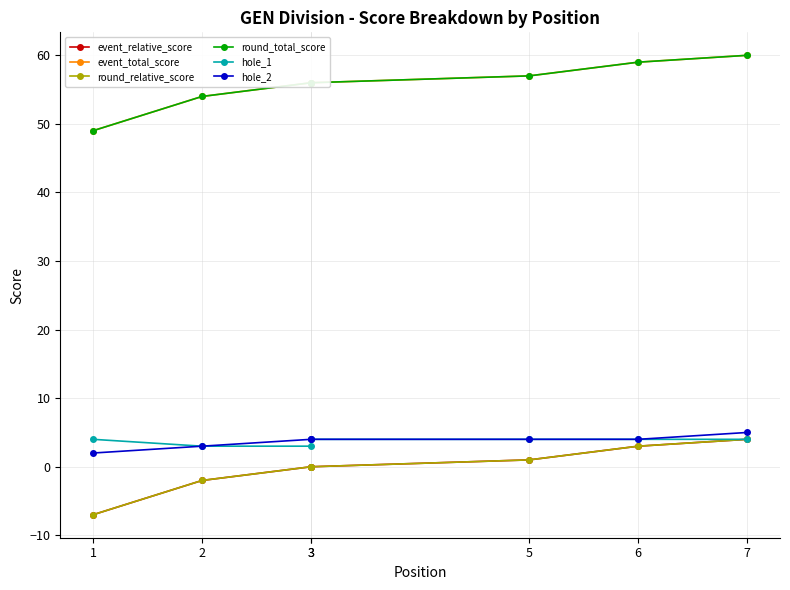

Is it true that hole_1 equals 7 at 7?

False